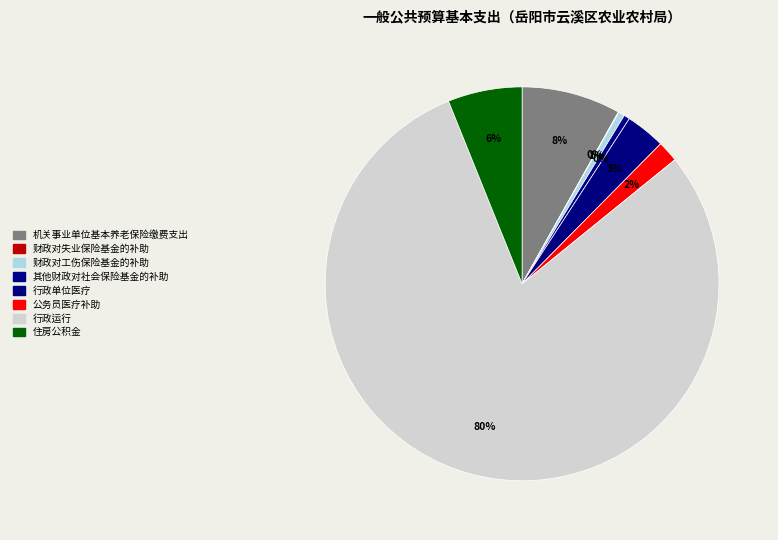

Count the number of slices in the pie.

8